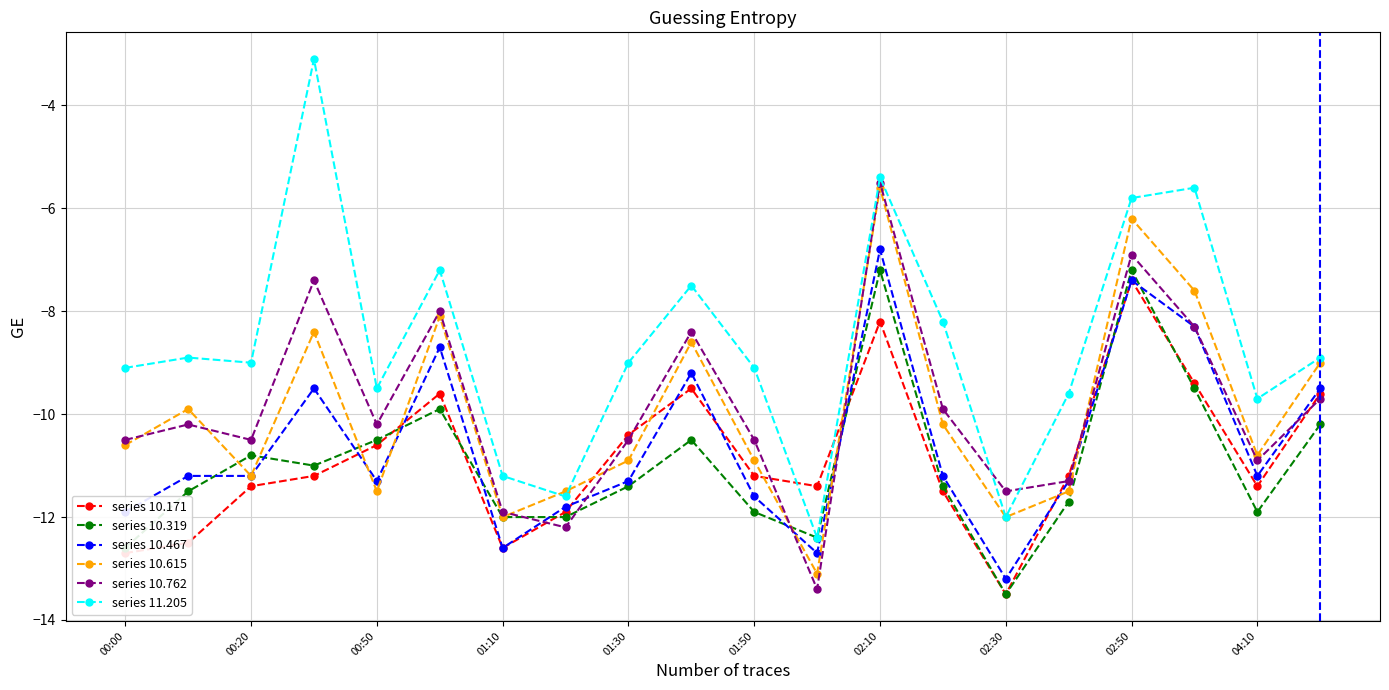

Which series has the largest total across all categories?

series 11.205